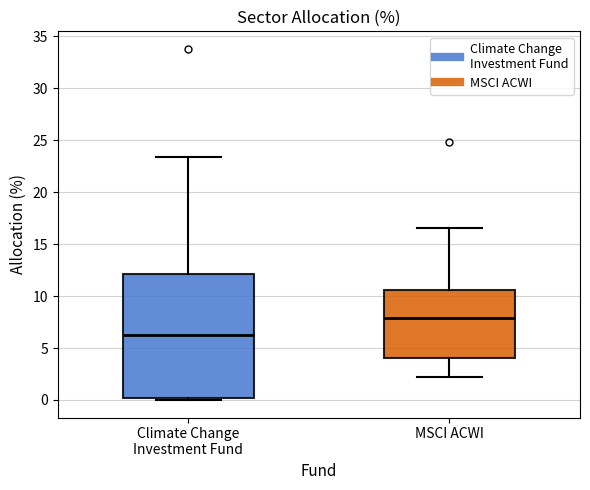

Reading left to right, transcribe this box plot: for each box, give where its median line is, the range the box spans, and where its two whiskers end, as read against the y-axis. The values are not printed on the chart, so give them approximately, as read against the axis.

Climate Change Investment Fund: median 6.5, box 0.0 to 12.0, whiskers 0.0 to 23.5
MSCI ACWI: median 8.0, box 4.0 to 10.5, whiskers 2.0 to 16.5